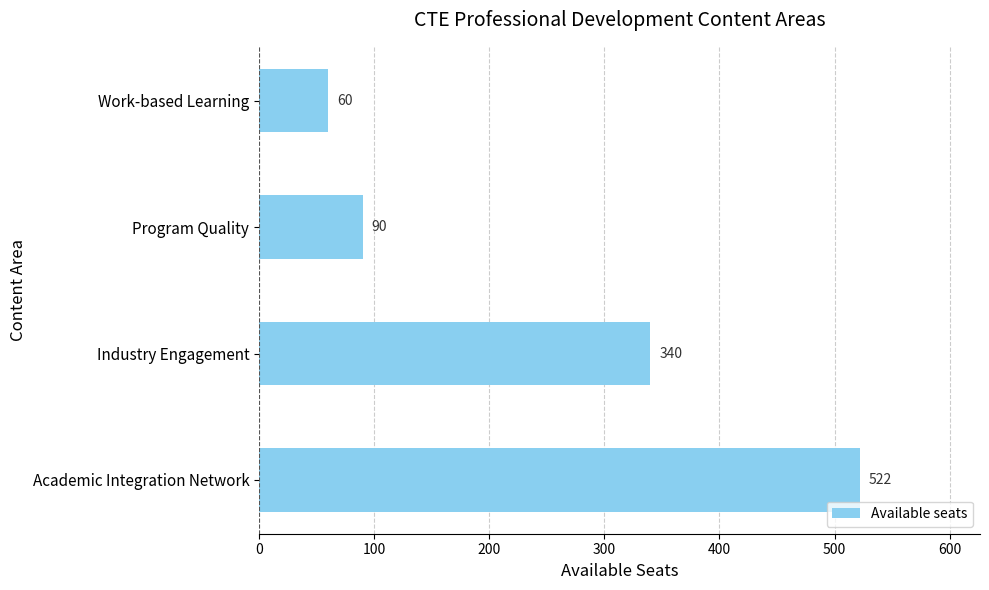

What is the greatest value displayed?

522